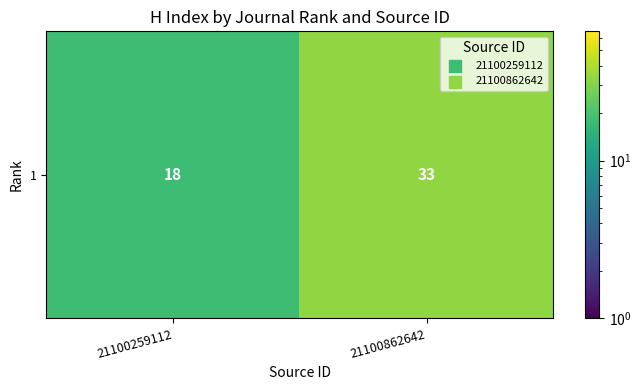

What is the difference between the values at 21100862642 and 21100259112?

15